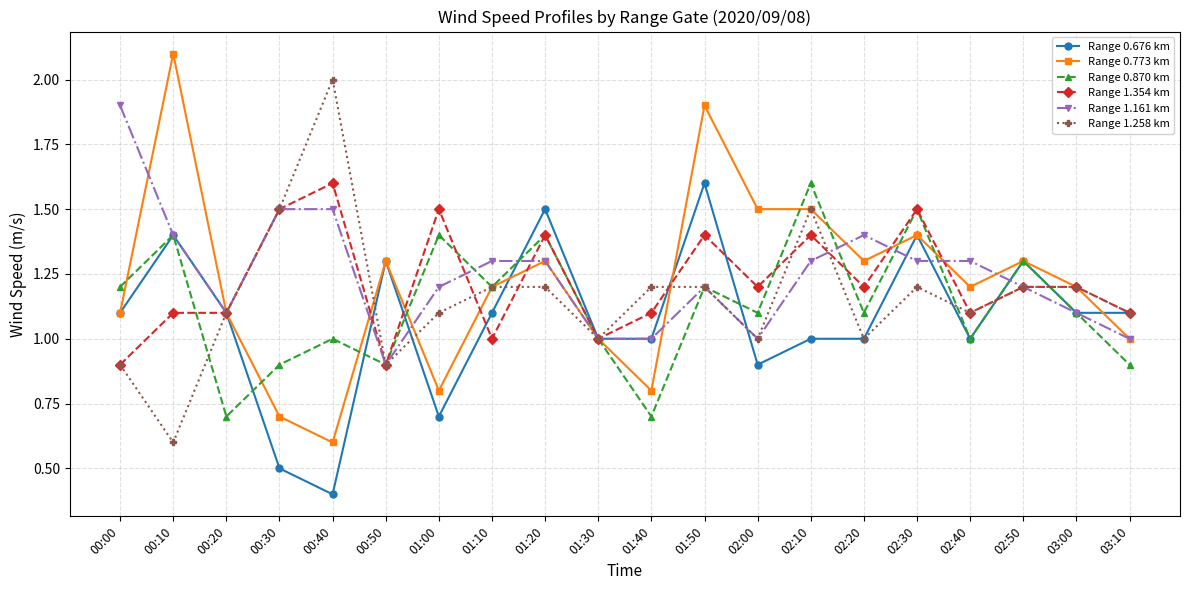

Reading left to right, list all the values displayed in this chart.

Range 0.676 km: 00:00=1.1	00:10=1.4	00:20=1.1	00:30=0.5	00:40=0.4	00:50=1.3	01:00=0.7	01:10=1.1	01:20=1.5	01:30=1.0	01:40=1.0	01:50=1.6	02:00=0.9	02:10=1.0	02:20=1.0	02:30=1.4	02:40=1.0	02:50=1.3	03:00=1.1	03:10=1.1
Range 0.773 km: 00:00=1.1	00:10=2.1	00:20=1.1	00:30=0.7	00:40=0.6	00:50=1.3	01:00=0.8	01:10=1.2	01:20=1.3	01:30=1.0	01:40=0.8	01:50=1.9	02:00=1.5	02:10=1.5	02:20=1.3	02:30=1.4	02:40=1.2	02:50=1.3	03:00=1.2	03:10=1.0
Range 0.870 km: 00:00=1.2	00:10=1.4	00:20=0.7	00:30=0.9	00:40=1.0	00:50=0.9	01:00=1.4	01:10=1.2	01:20=1.4	01:30=1.0	01:40=0.7	01:50=1.2	02:00=1.1	02:10=1.6	02:20=1.1	02:30=1.5	02:40=1.0	02:50=1.3	03:00=1.1	03:10=0.9
Range 1.354 km: 00:00=0.9	00:10=1.1	00:20=1.1	00:30=1.5	00:40=1.6	00:50=0.9	01:00=1.5	01:10=1.0	01:20=1.4	01:30=1.0	01:40=1.1	01:50=1.4	02:00=1.2	02:10=1.4	02:20=1.2	02:30=1.5	02:40=1.1	02:50=1.2	03:00=1.2	03:10=1.1
Range 1.161 km: 00:00=1.9	00:10=1.4	00:20=1.1	00:30=1.5	00:40=1.5	00:50=0.9	01:00=1.2	01:10=1.3	01:20=1.3	01:30=1.0	01:40=1.0	01:50=1.2	02:00=1.0	02:10=1.3	02:20=1.4	02:30=1.3	02:40=1.3	02:50=1.2	03:00=1.1	03:10=1.0
Range 1.258 km: 00:00=0.9	00:10=0.6	00:20=1.1	00:30=1.5	00:40=2.0	00:50=0.9	01:00=1.1	01:10=1.2	01:20=1.2	01:30=1.0	01:40=1.2	01:50=1.2	02:00=1.0	02:10=1.5	02:20=1.0	02:30=1.2	02:40=1.1	02:50=1.2	03:00=1.2	03:10=1.1